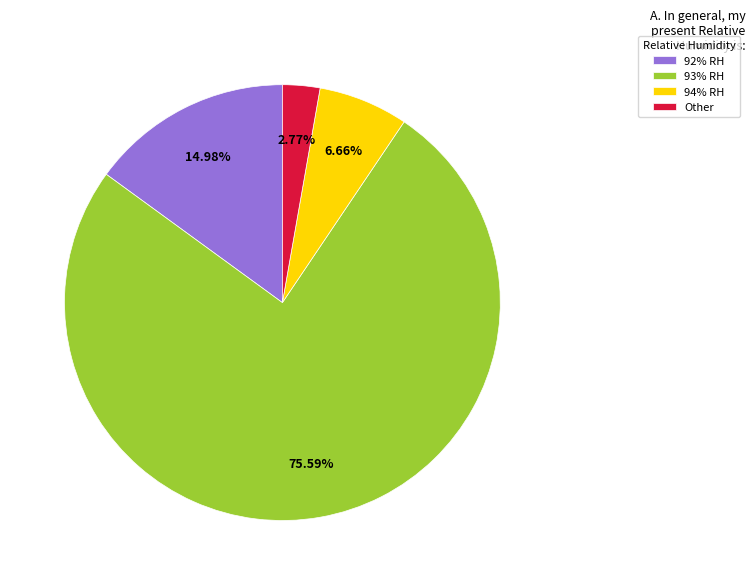

What is the smallest slice in the pie chart?

Other